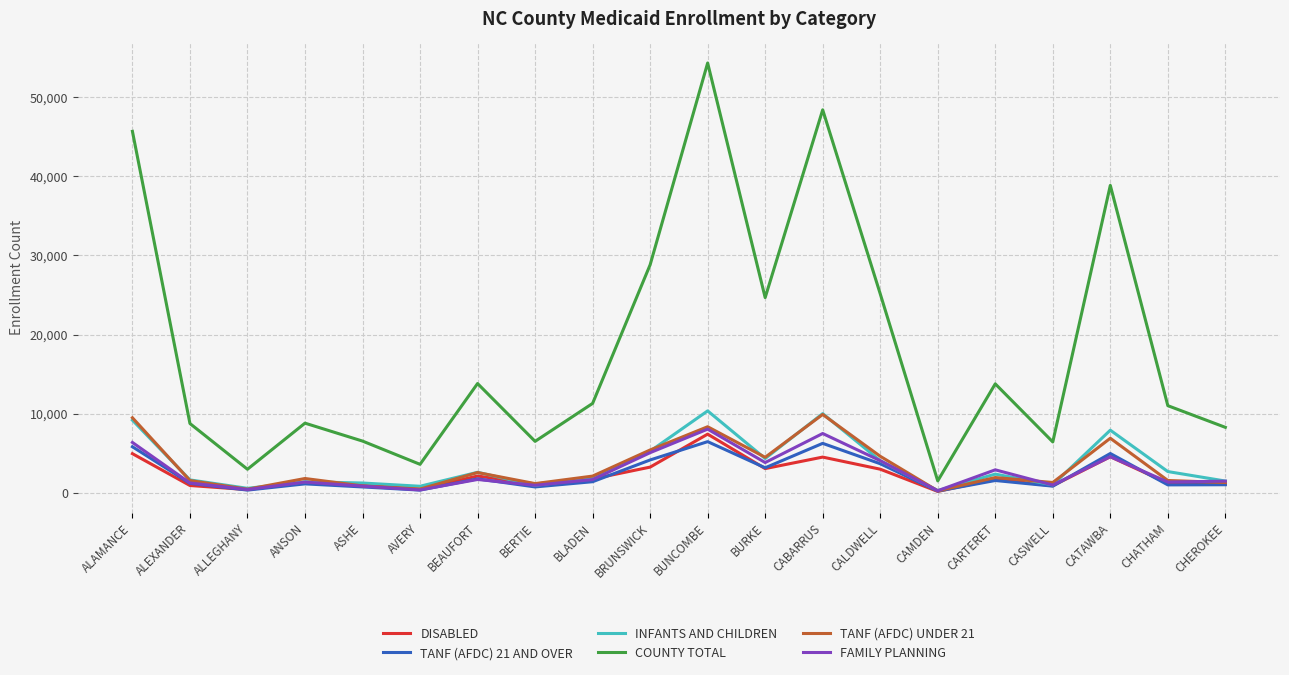

At which label does FAMILY PLANNING reach its peak?

BUNCOMBE